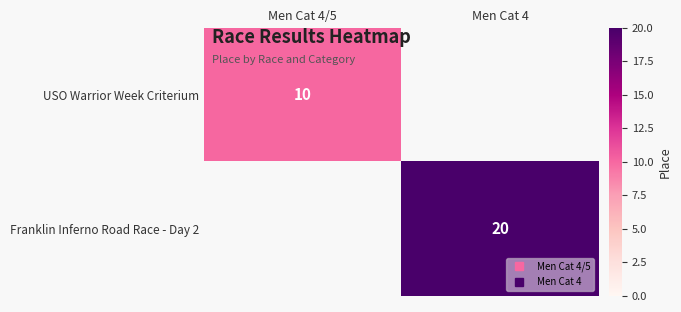

What is the greatest value displayed?

20.0